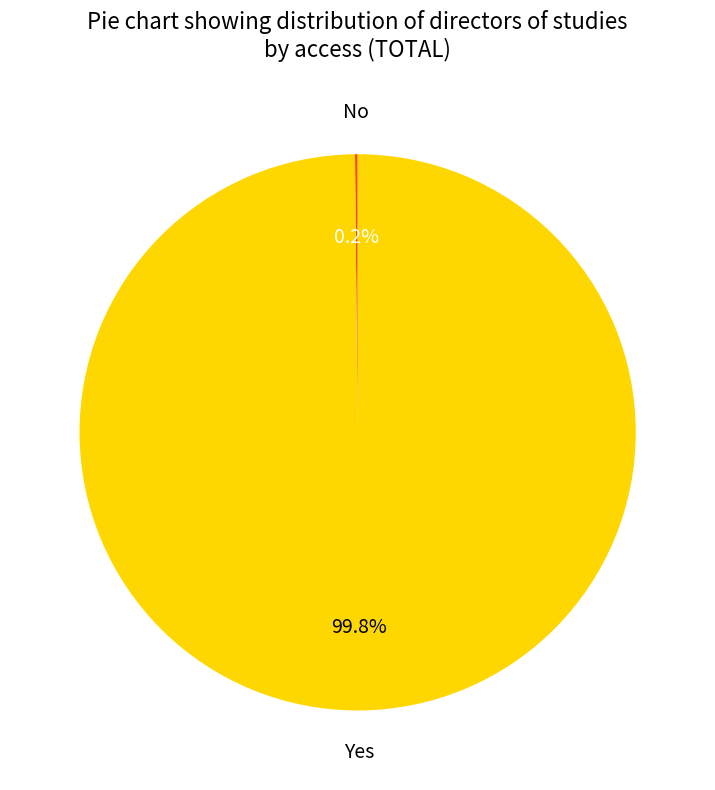

To the nearest percent, what is the difference between the largest and smallest slice percentages?

100%